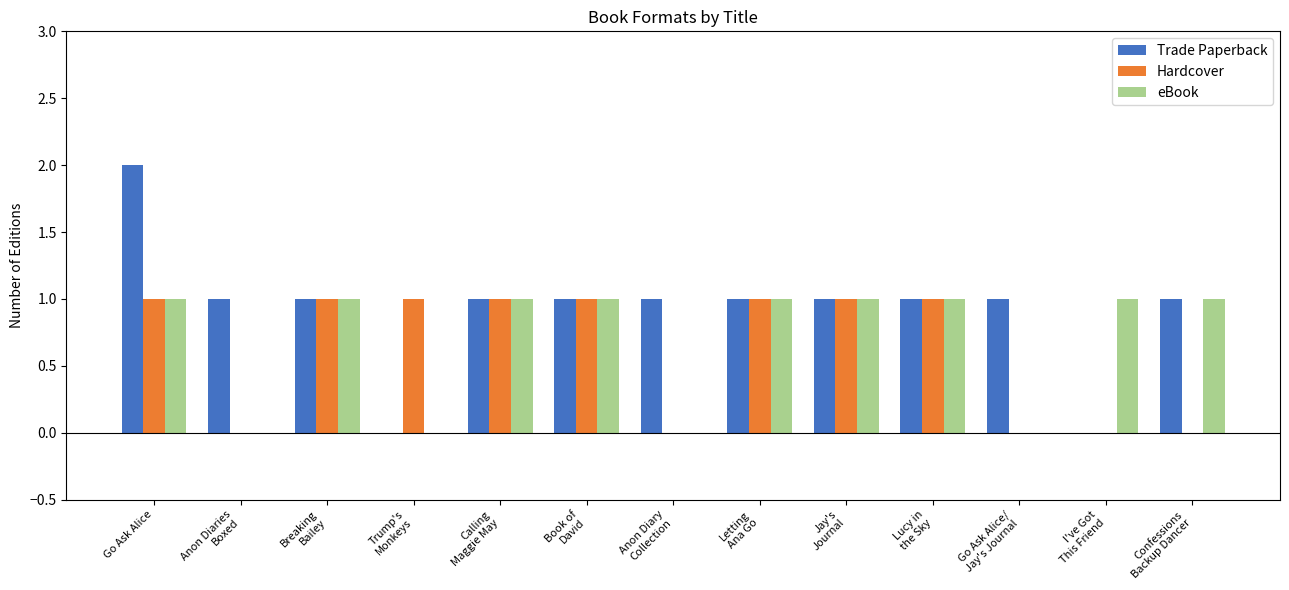

Which series has the largest total across all categories?

Trade Paperback